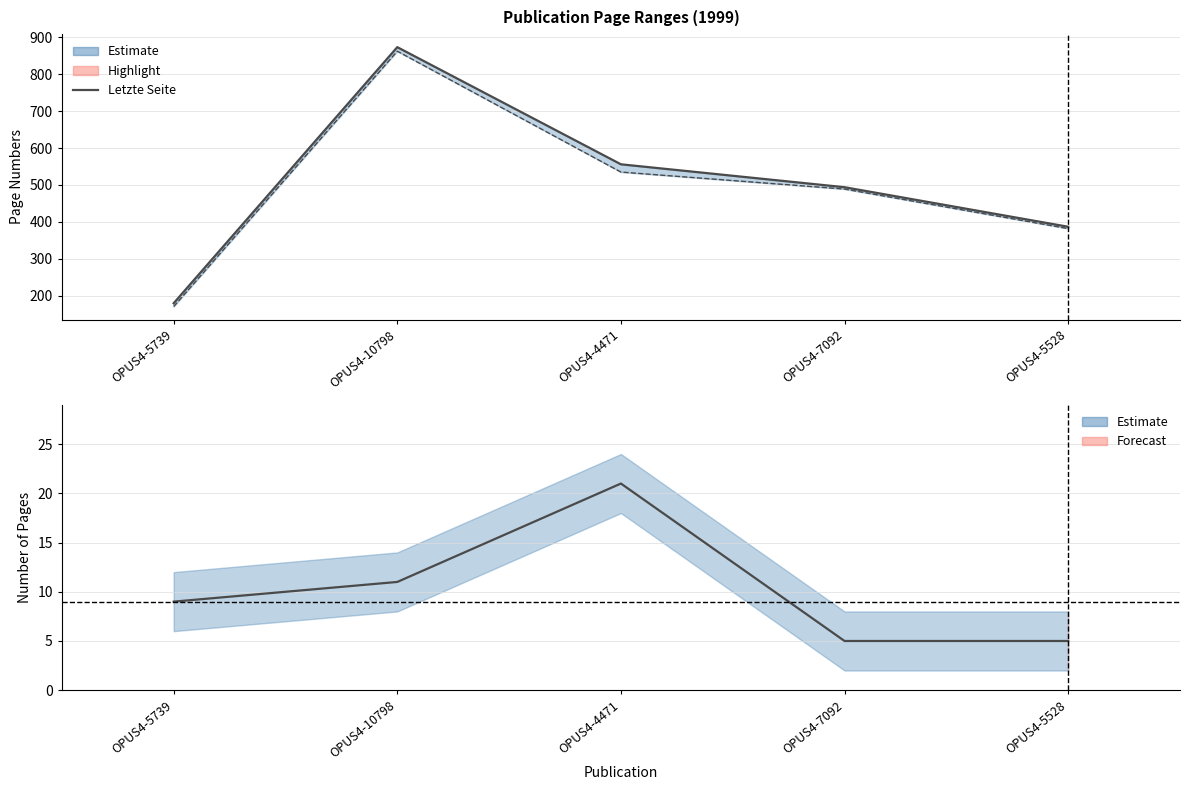

Does the chart have visible grid lines?

Yes